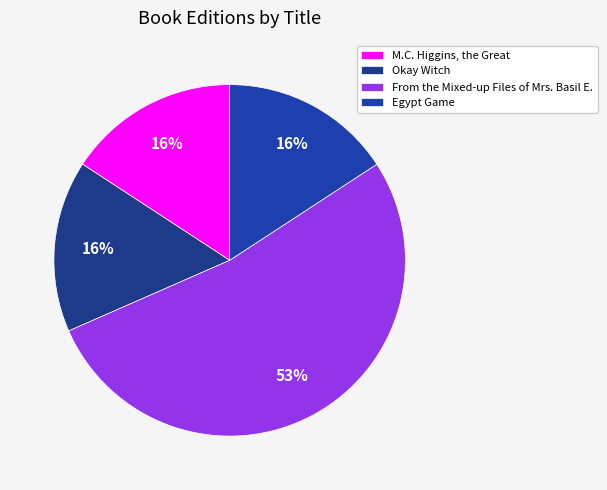

How many slices are in this pie chart?

4